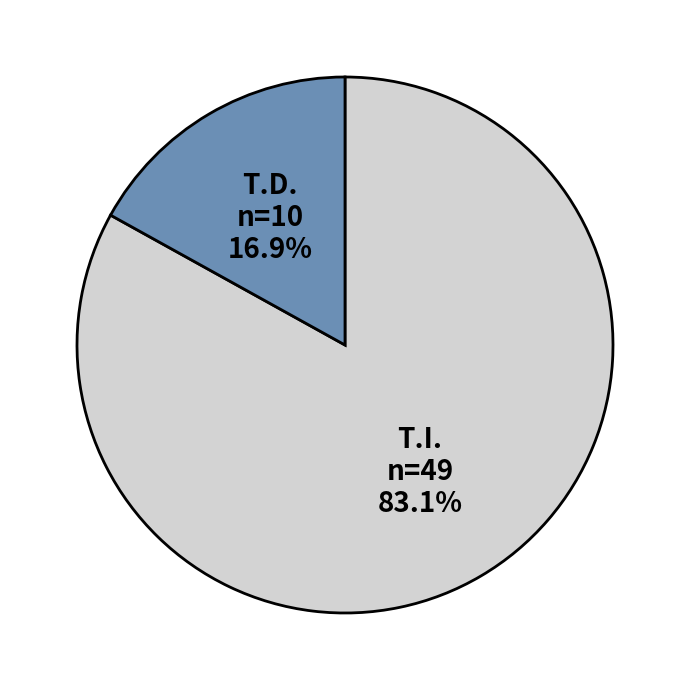

To the nearest percent, what is the difference between the largest and smallest slice percentages?

66%